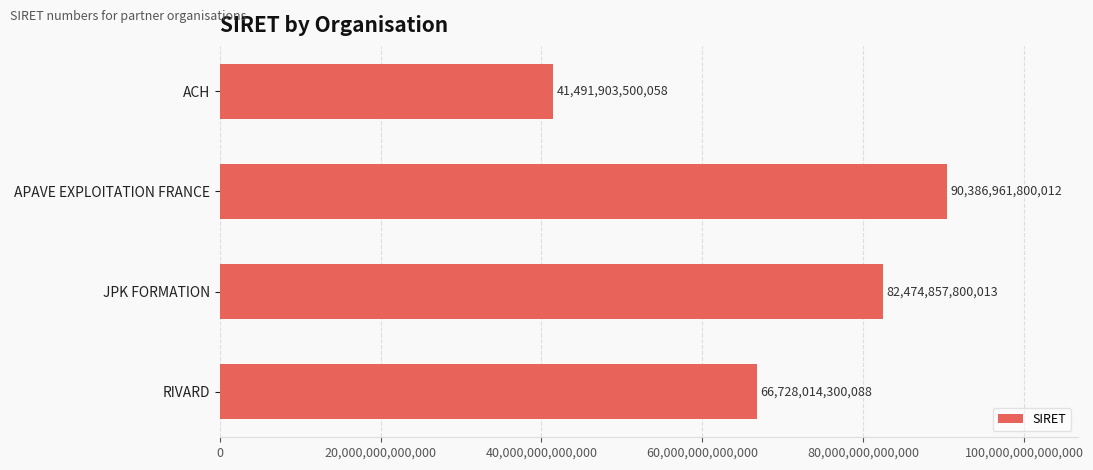

The value at JPK FORMATION is 82474857800013. True or false?

True